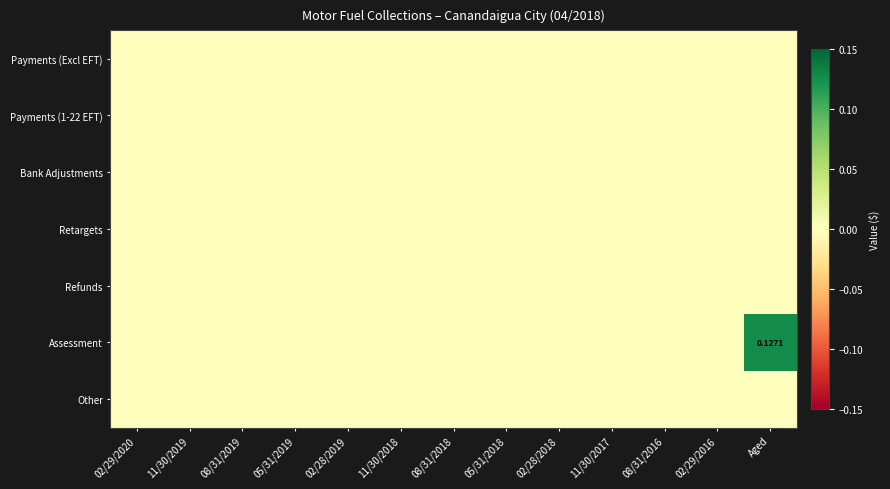

What is the greatest value displayed?

0.1